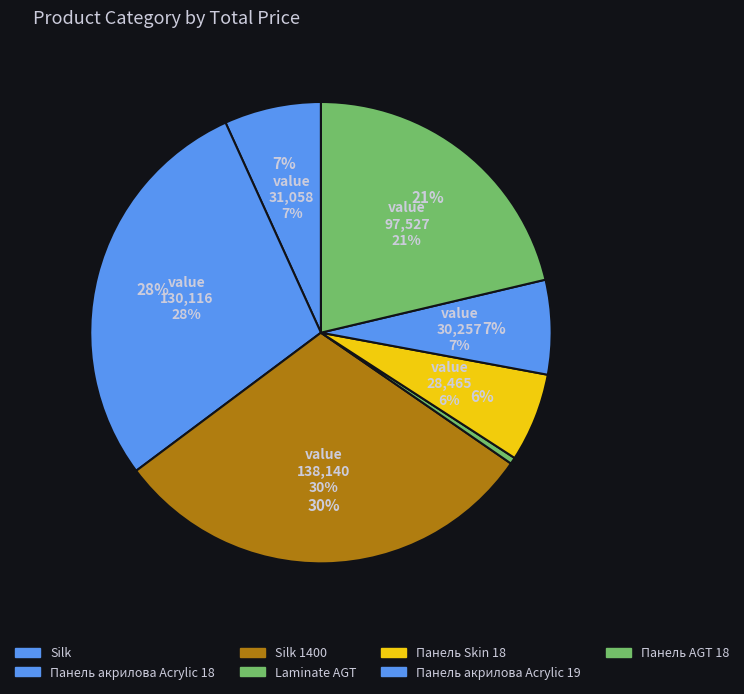

What percentage is NOT represented by Silk?

92.9%